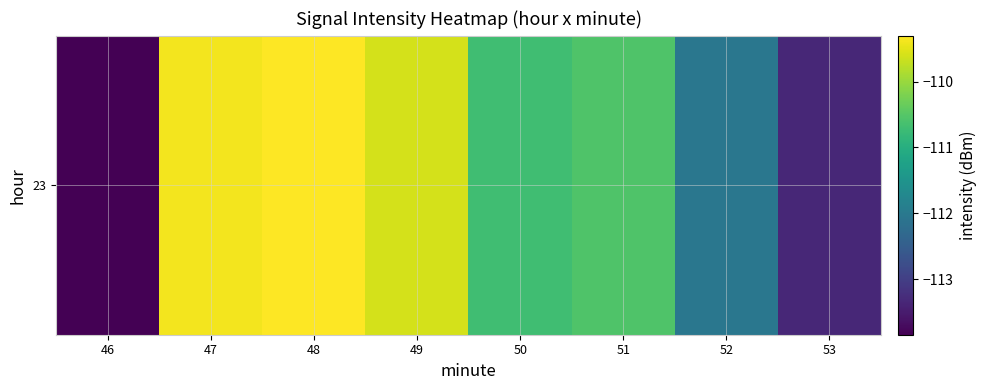

What is the maximum value shown in the chart?

-109.3